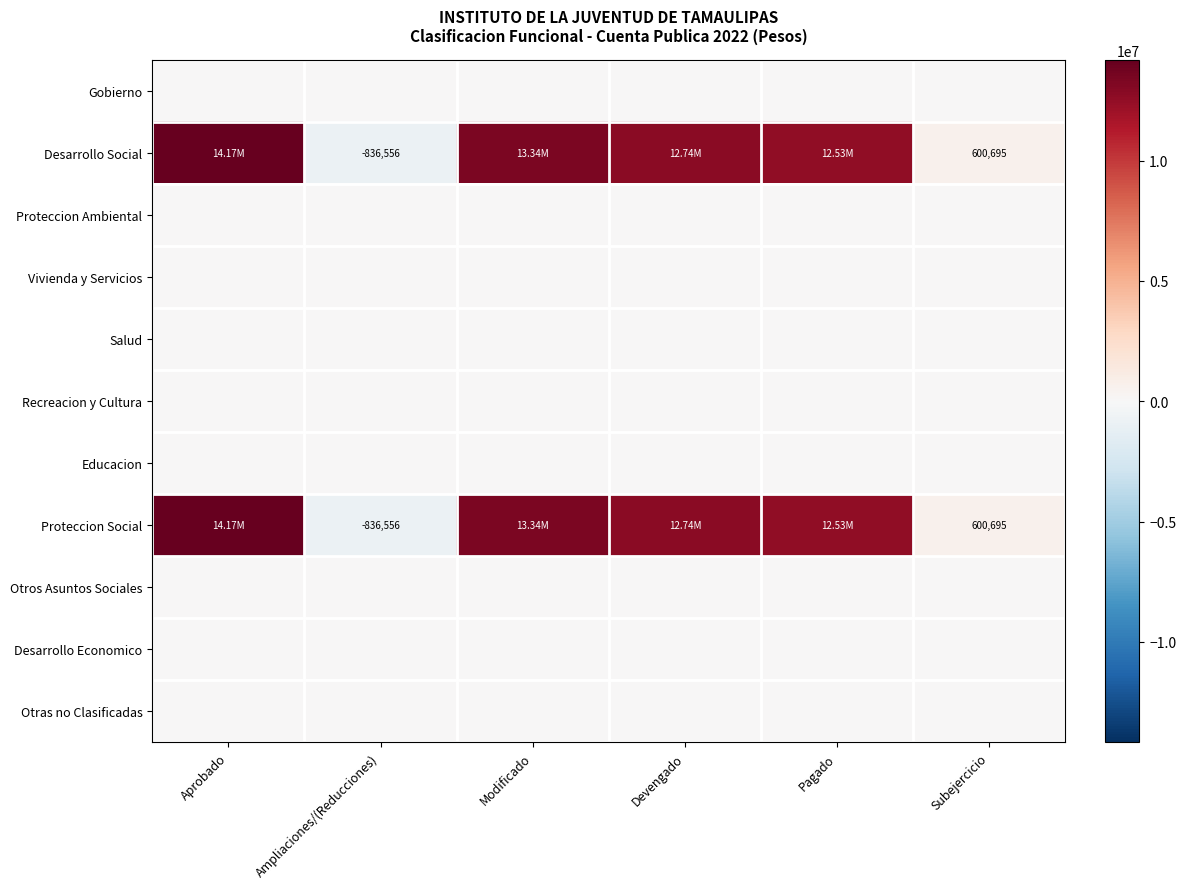

Rank the series at Devengado from lowest to highest value.

Gobierno, Proteccion Ambiental, Vivienda y Servicios, Salud, Recreacion y Cultura, Educacion, Otros Asuntos Sociales, Desarrollo Economico, Otras no Clasificadas, Desarrollo Social, Proteccion Social